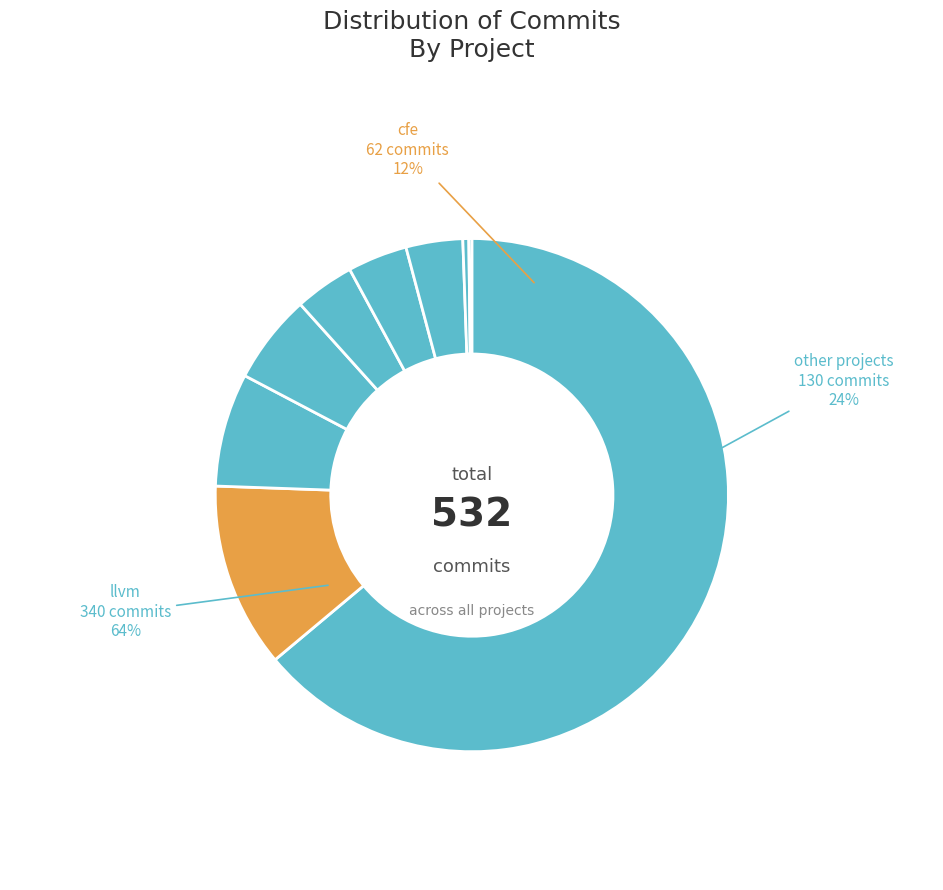

To the nearest percent, what is the average slice percentage?

11%